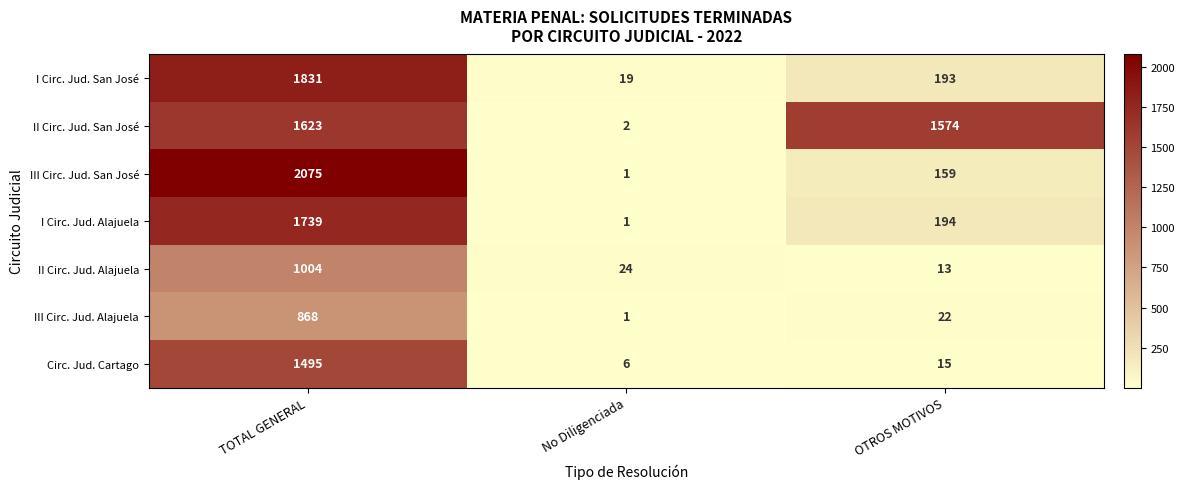

What is the greatest value displayed?

2075